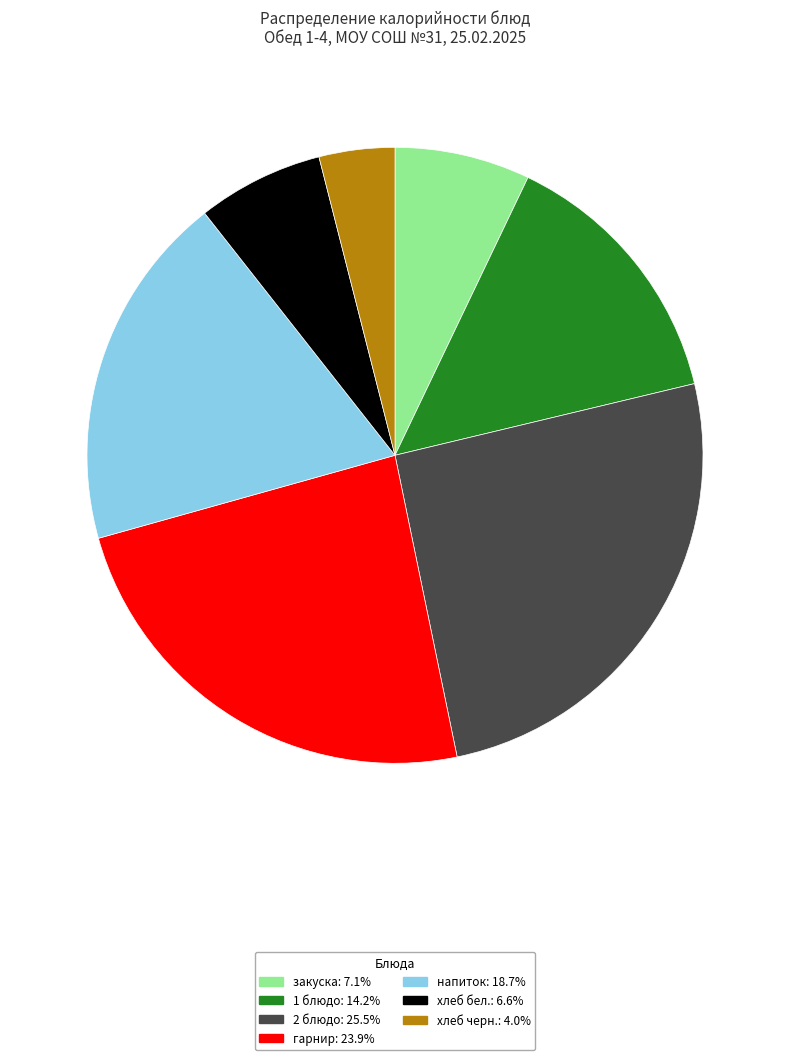

Combined, do хлеб черн.: 4.0% and гарнир: 23.9% account for over 50%?

No